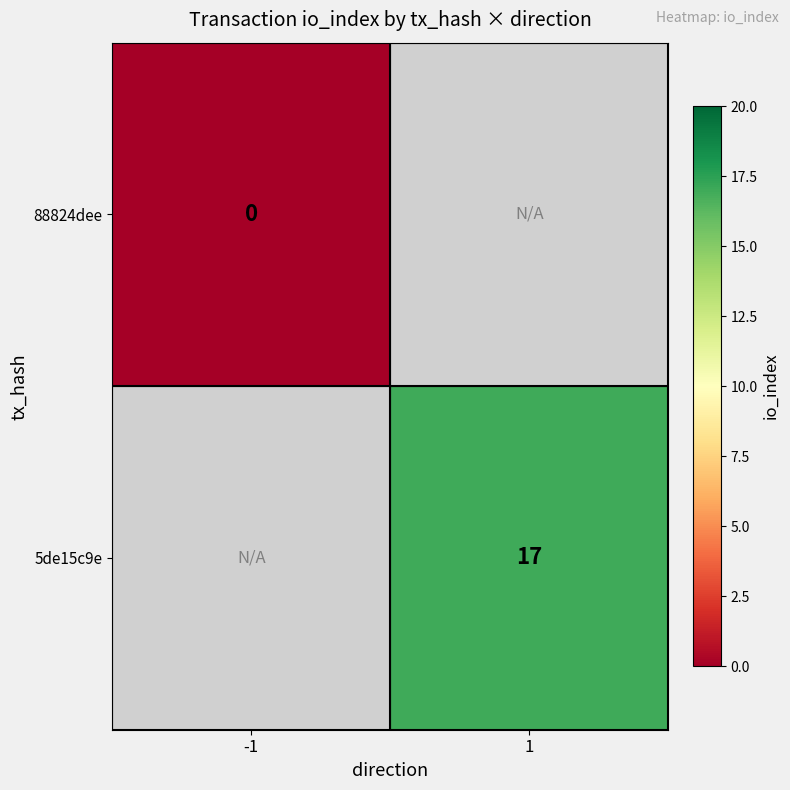

At which category does the chart reach its peak across all series?

1